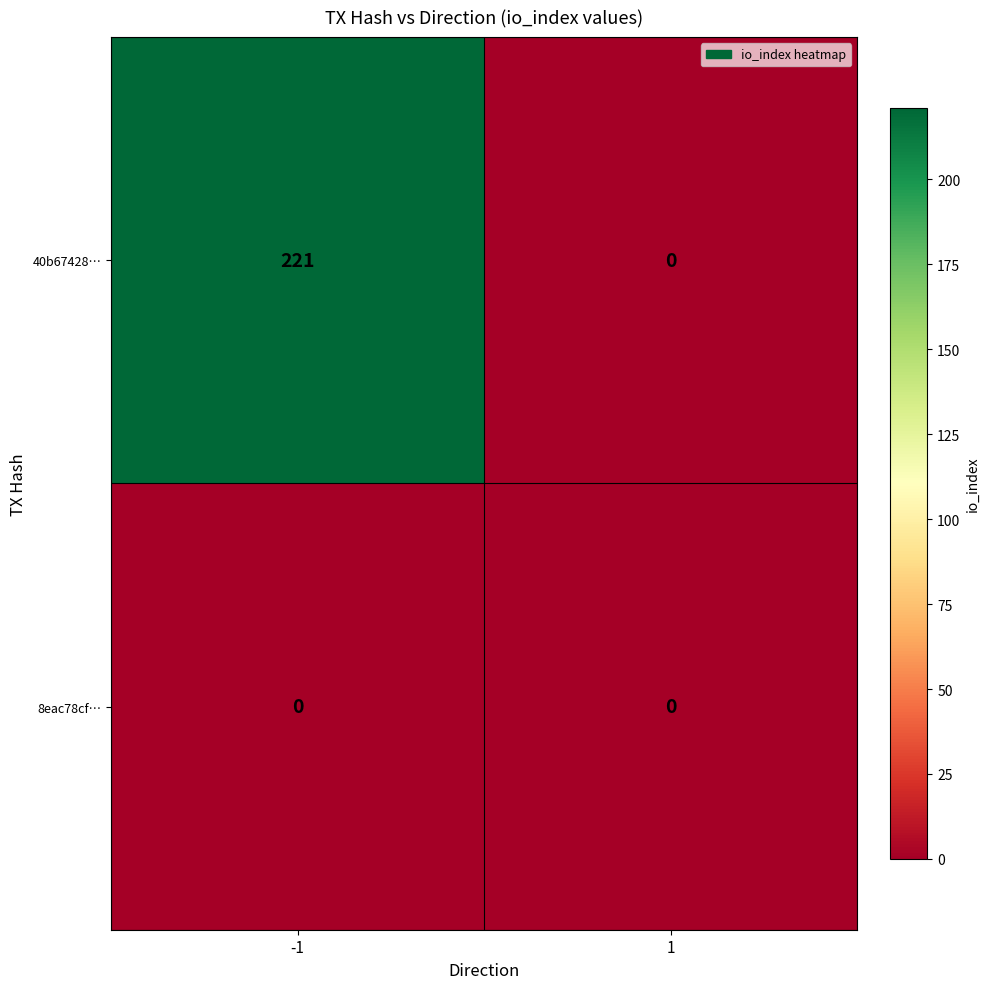

How many series are shown in this chart?

2